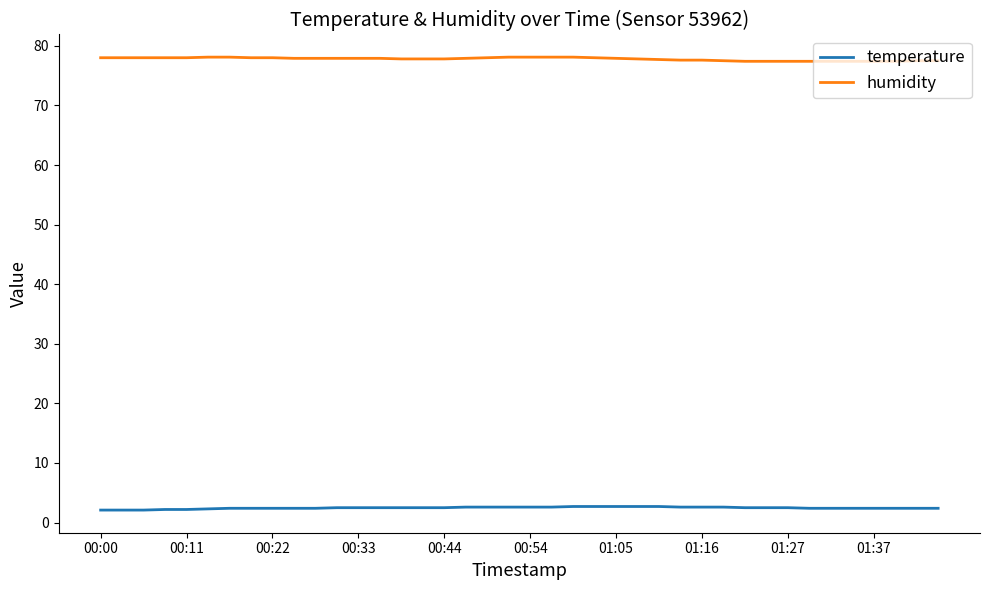

Rank the series by their maximum value, from highest to lowest.

humidity, temperature